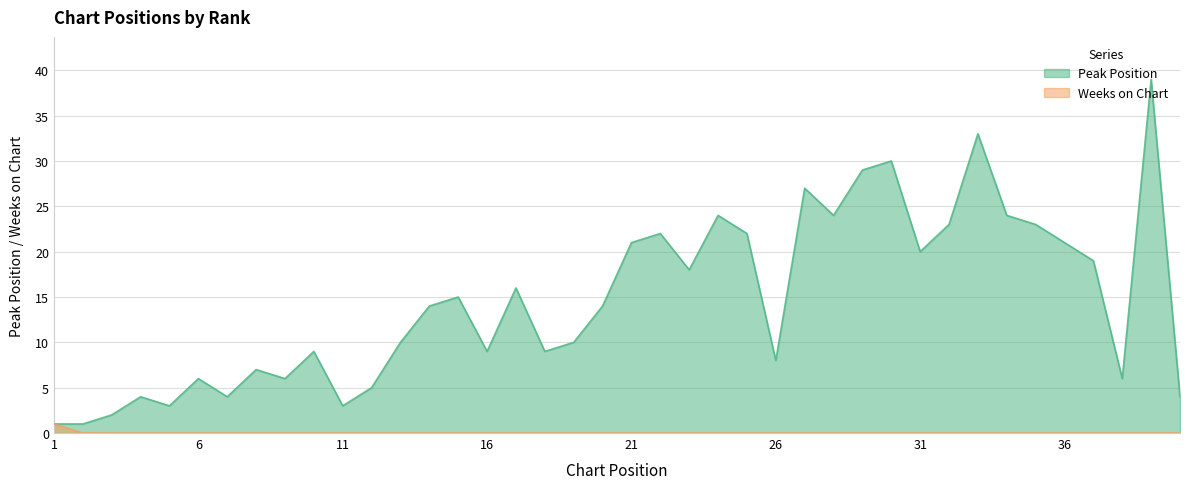

True or false: Peak Position and Weeks on Chart intersect in this chart.

False